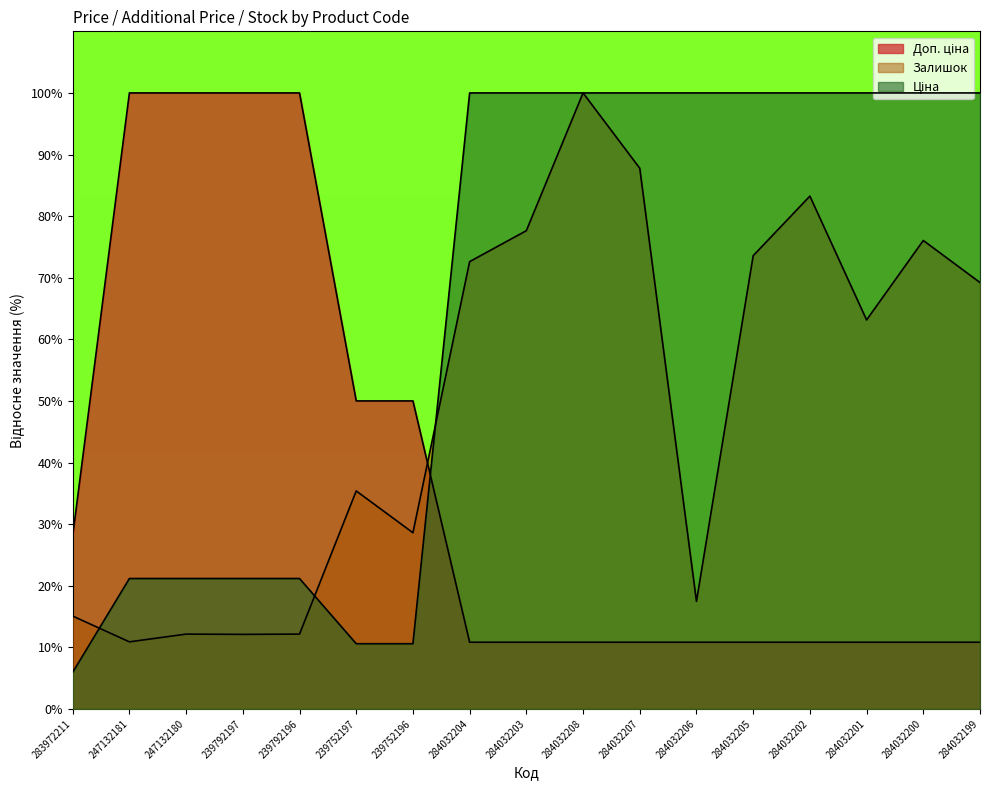

What are all the series names shown in the legend?

Ціна, Доп. ціна, Залишок